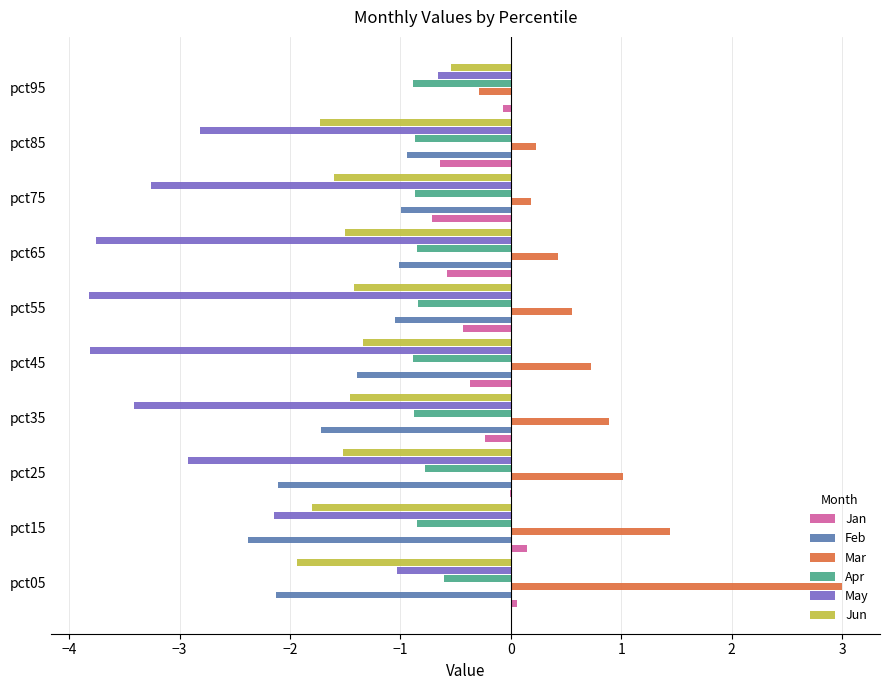

How many data points in Mar are above 0?

9